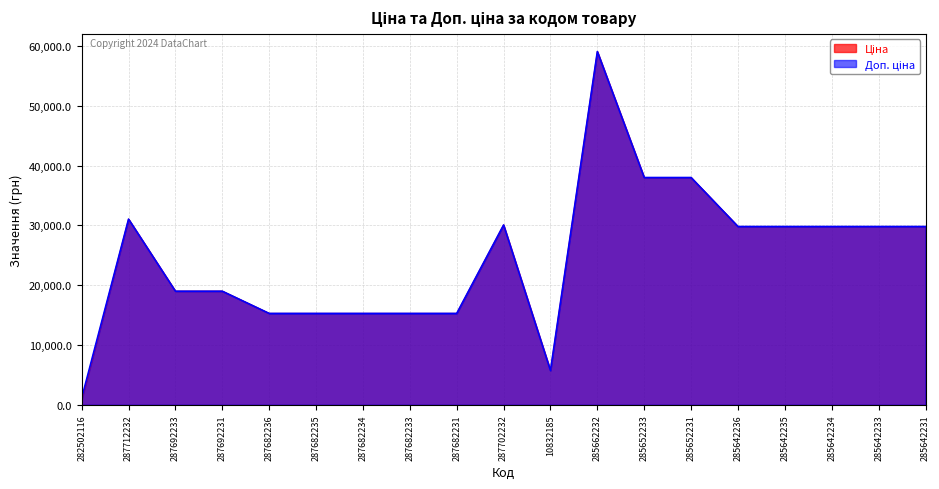

Does the chart have visible grid lines?

Yes